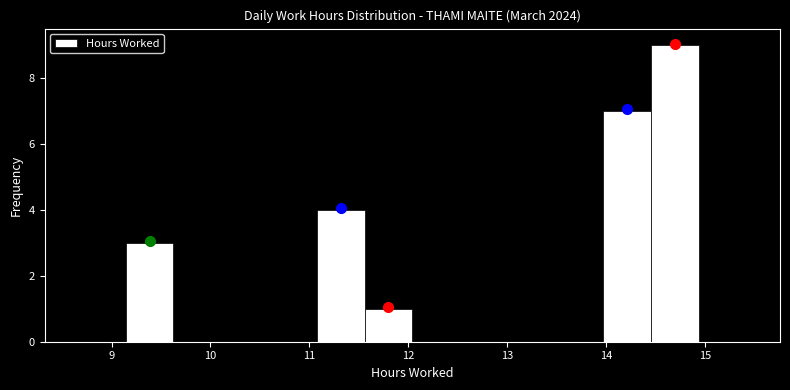

Reading left to right, list every bar in this chart as the range it spans on the x-axis followed by its height. Neither the bar edges nor the heights are printed on the chart, so give them approximately, as read against the axes.

8.7 to 9.1: 0
9.1 to 9.6: 3
9.6 to 10.1: 0
10.1 to 10.6: 0
10.6 to 11.1: 0
11.1 to 11.6: 4
11.6 to 12.0: 1
12.0 to 12.5: 0
12.5 to 13.0: 0
13.0 to 13.5: 0
13.5 to 14.0: 0
14.0 to 14.5: 7
14.5 to 14.9: 9
14.9 to 15.4: 0